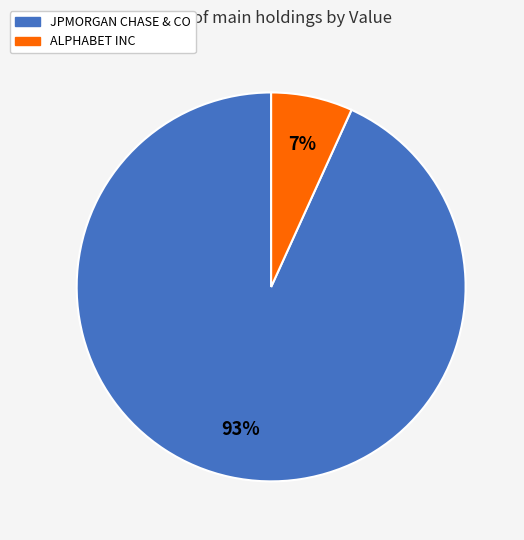

Is the sum of ALPHABET INC and JPMORGAN CHASE & CO greater than half?

Yes